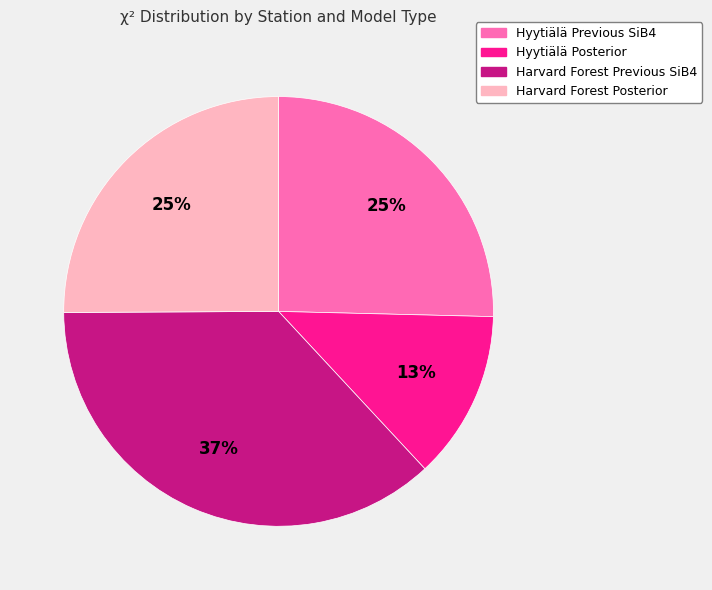

Which category has the smallest portion of the pie?

Hyytiälä Posterior